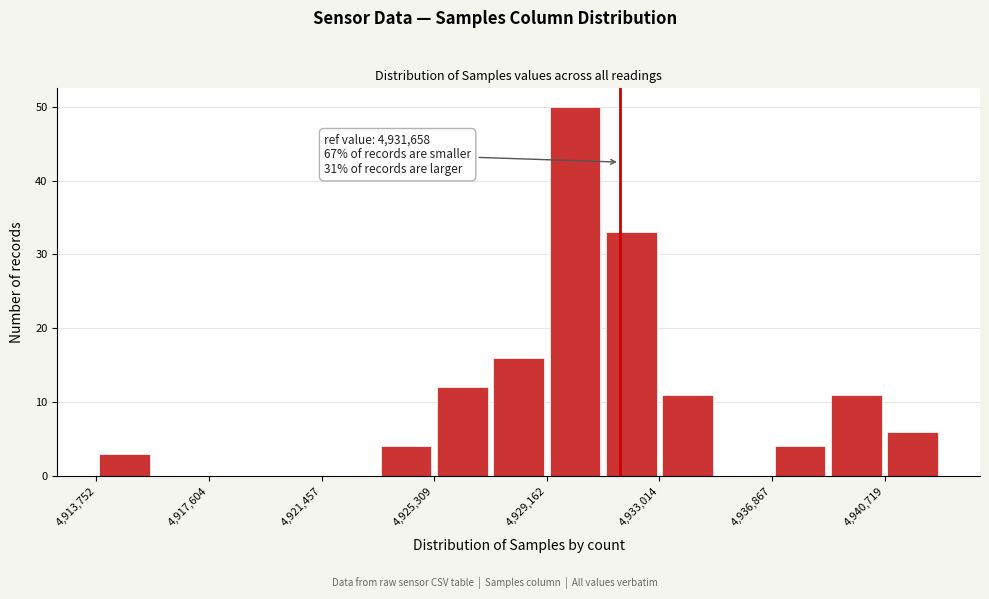

Around what value on the x-axis is the tallest bar? Give the approximate position of its centre, as read against the axis.

4930000